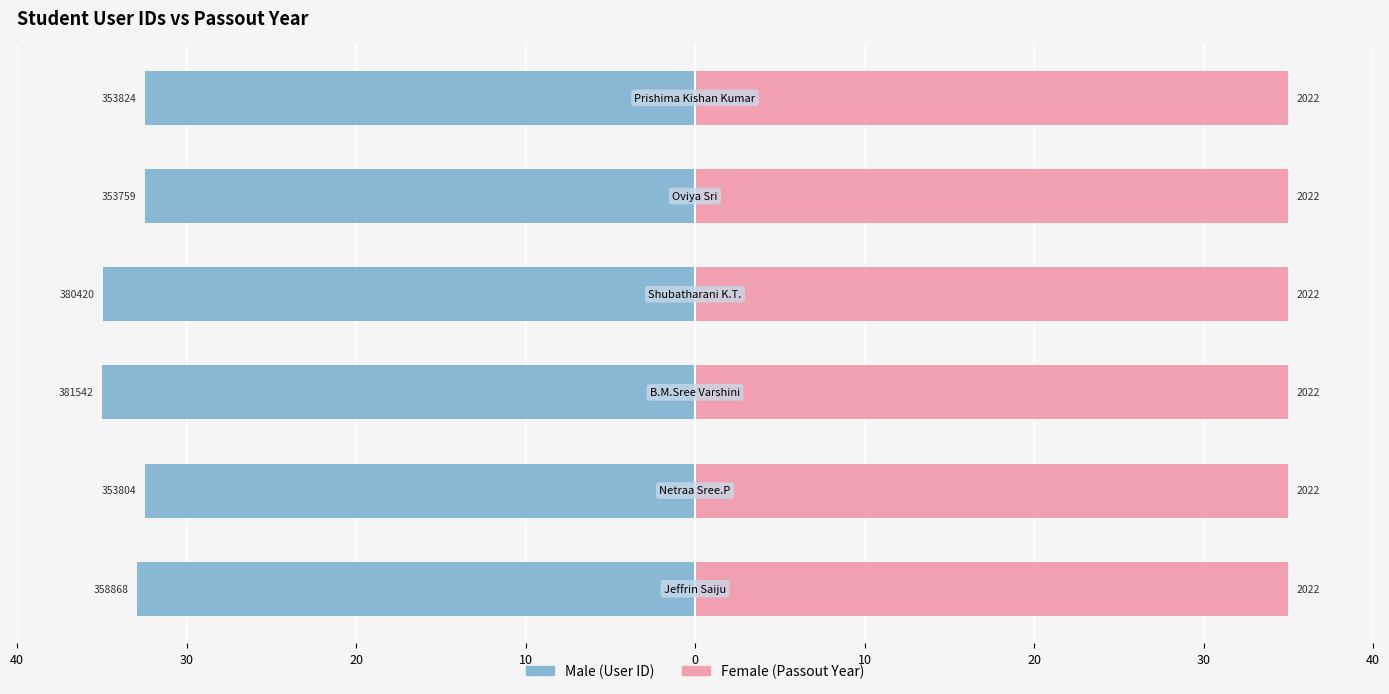

How many data points does each series have?

6